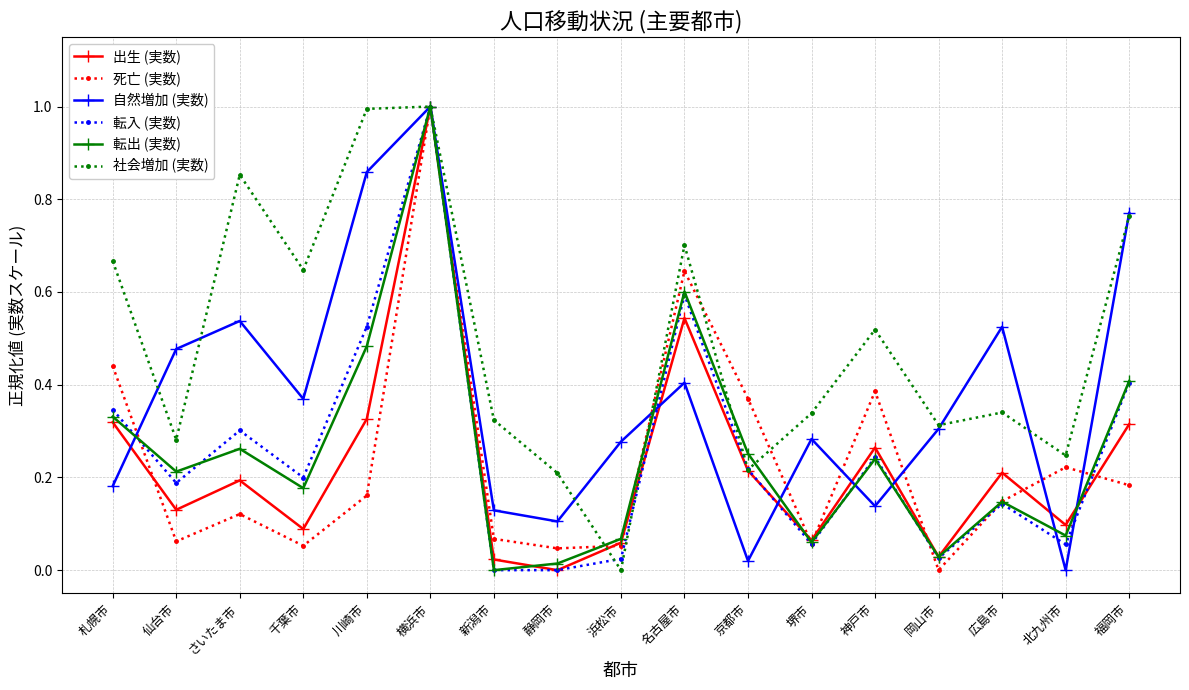

What is the total value across all series at 神戸市?

1.8